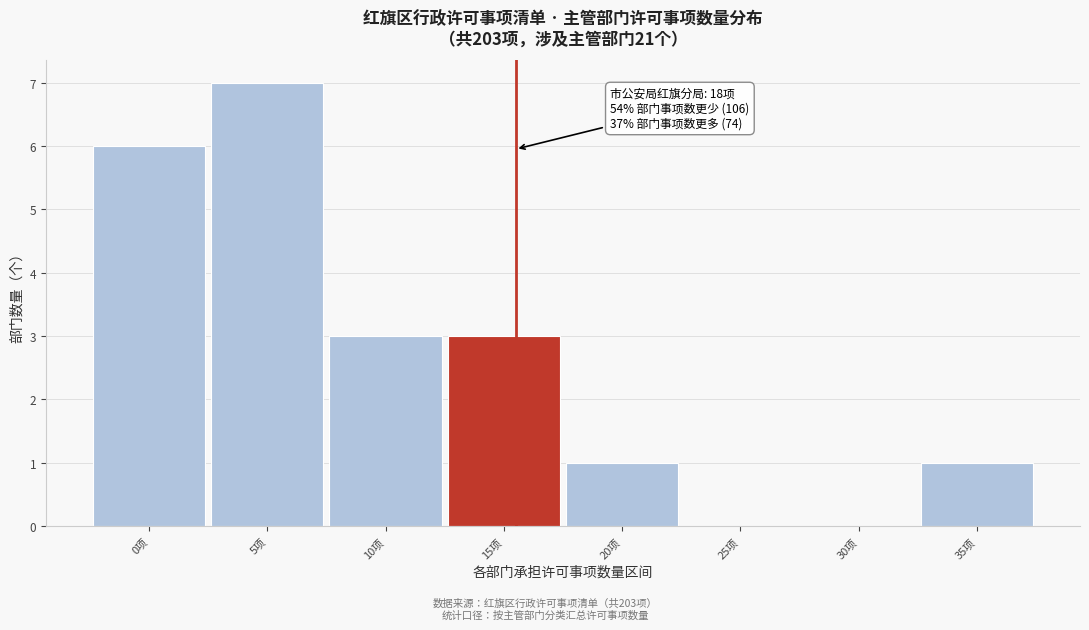

Reading left to right, transcribe all the data shown in this chart.

0项=6	5项=7	10项=3	15项=3	20项=1	25项=0	30项=0	35项=1